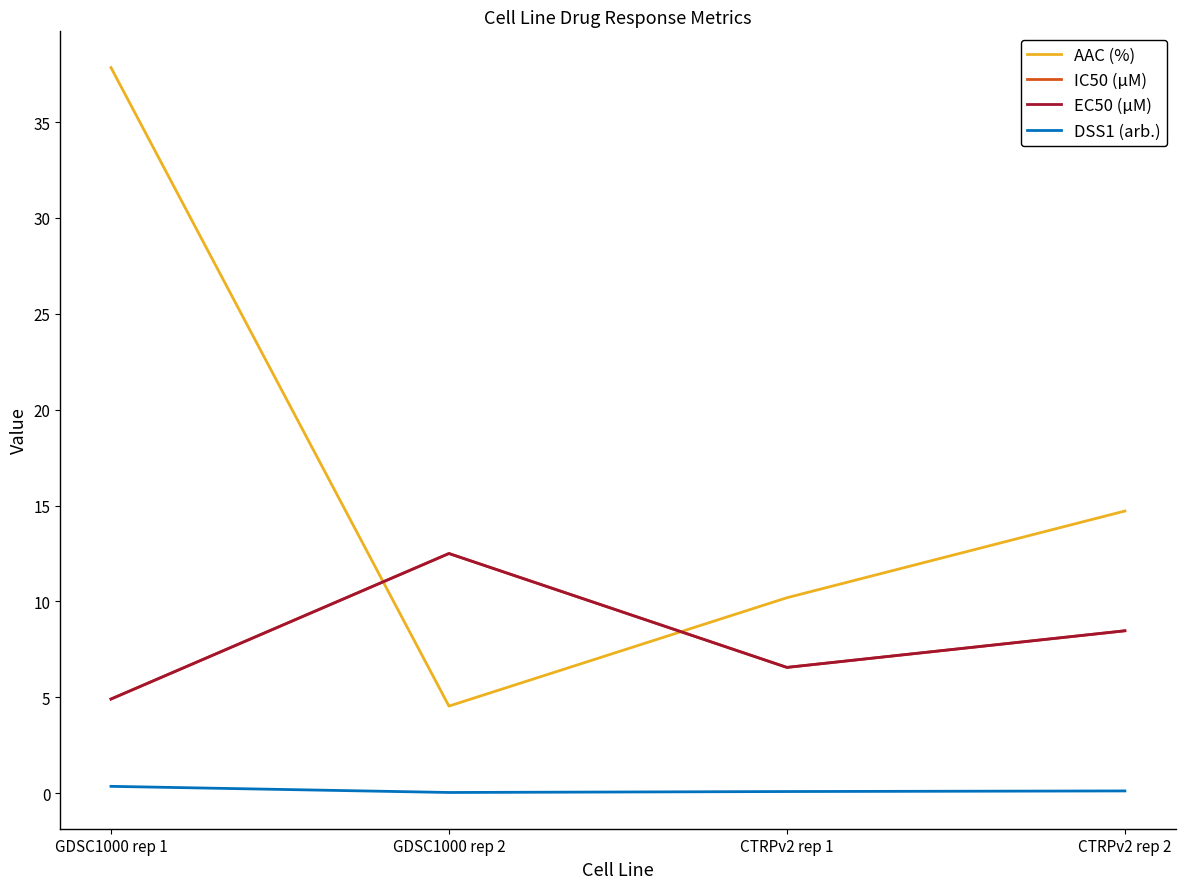

Reading right to left, what are all the values shown in this chart?

AAC (%): 14.7	10.2	4.5	37.8
IC50 (µM): 8.5	6.6	12.5	4.9
EC50 (µM): 8.5	6.6	12.5	4.9
DSS1 (arb.): 0.1	0.1	0.0	0.4